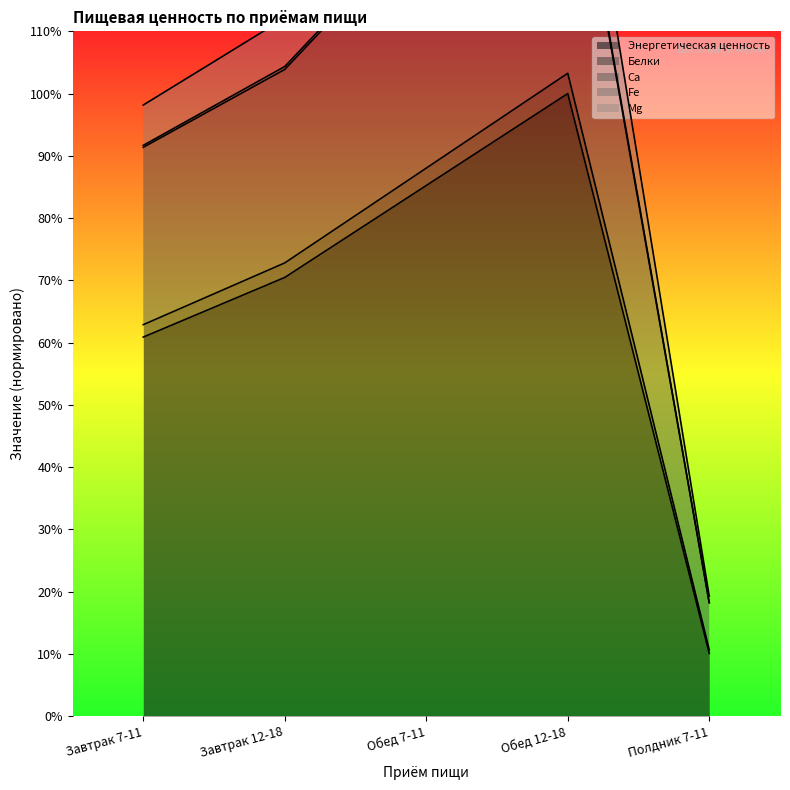

What is the average value of the Mg series?

1050.6